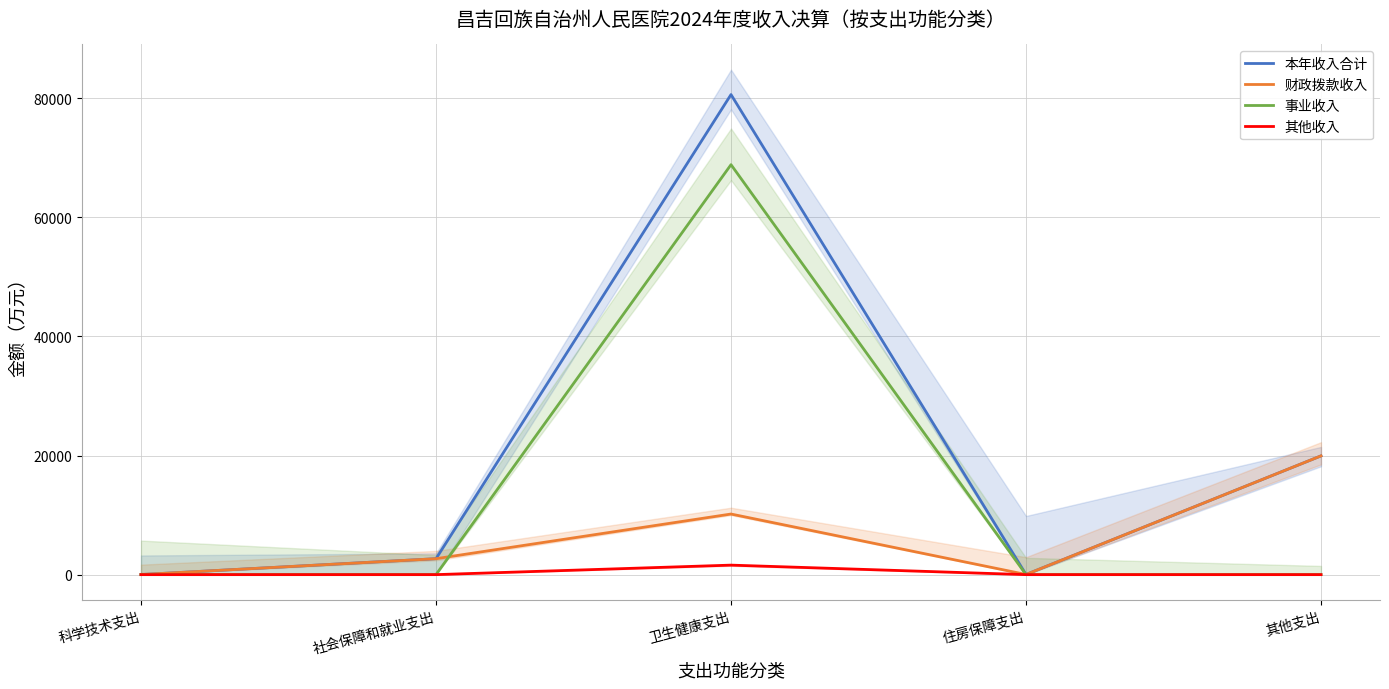

At which category does the chart reach its peak across all series?

卫生健康支出